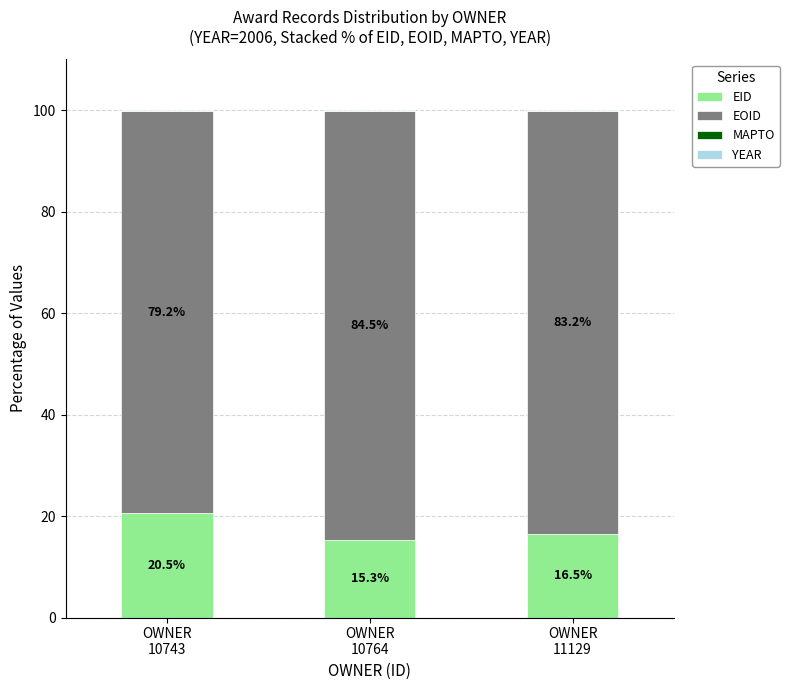

What is the maximum value for EID?

20.5